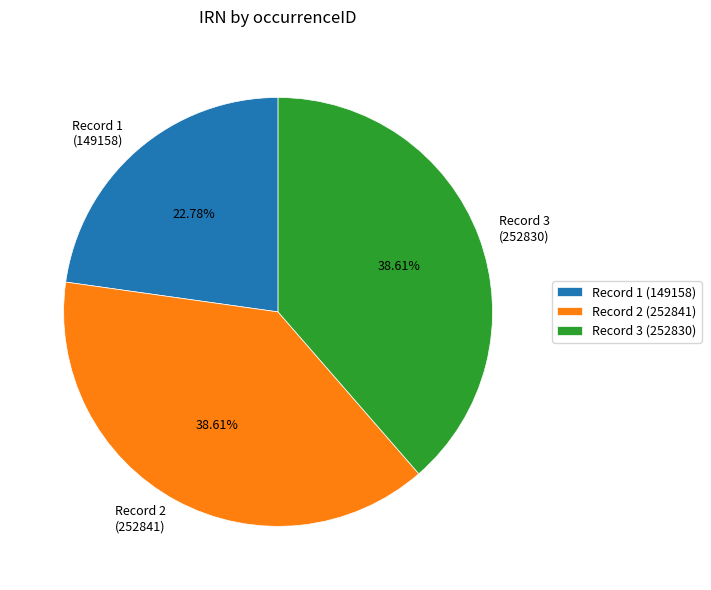

Is the sum of Record 3 (252830) and Record 2 (252841) greater than half?

Yes